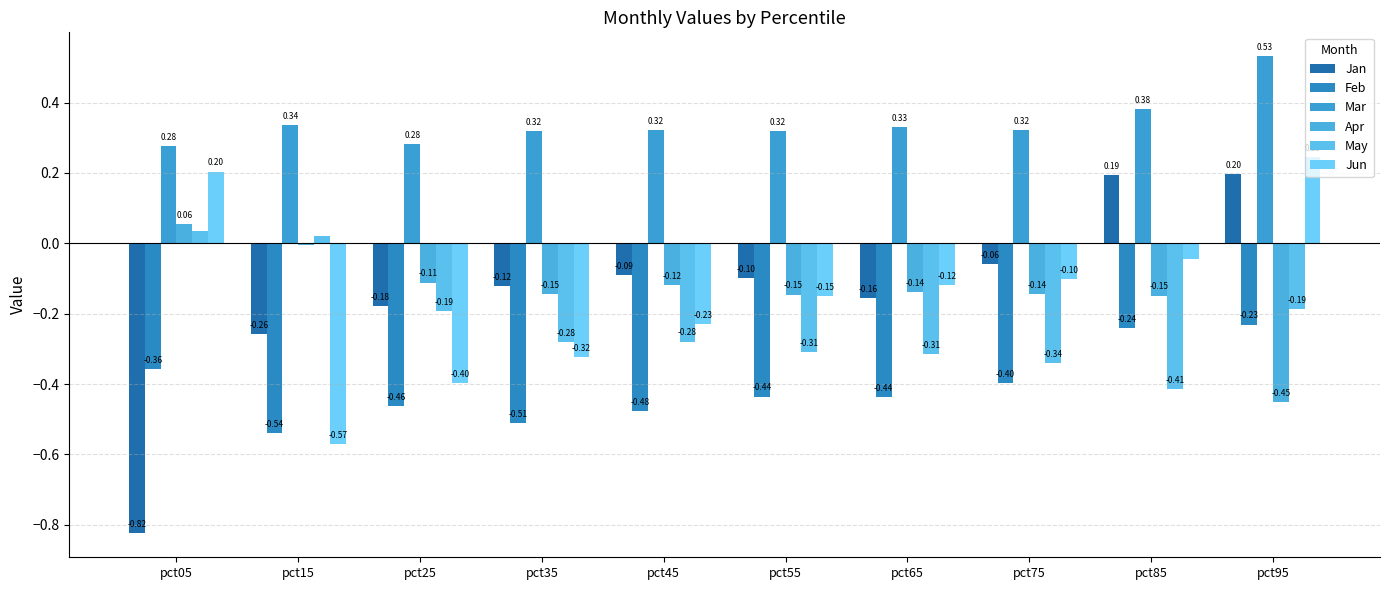

True or false: Jun has a value of -0.1 at pct15.

False